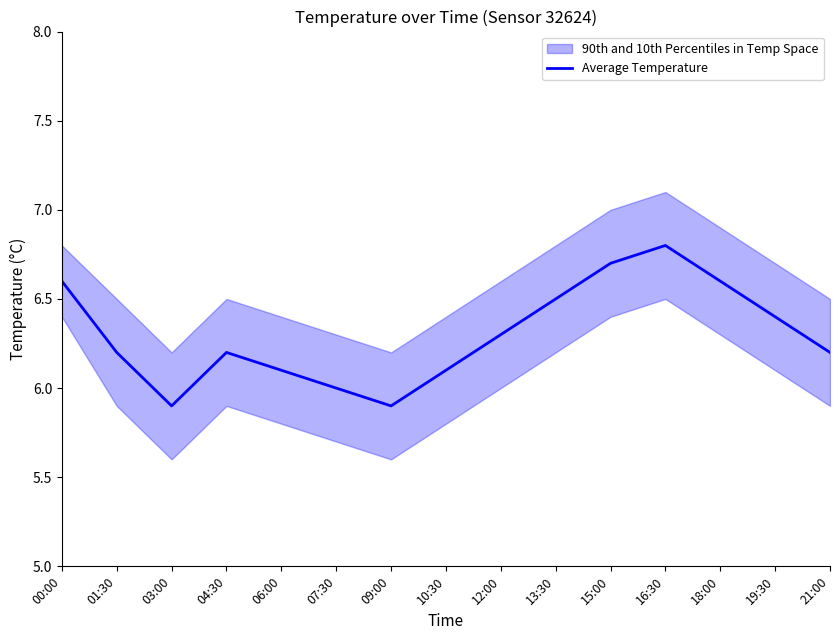

Is it true that the value at 03:00 is 5.9?

True